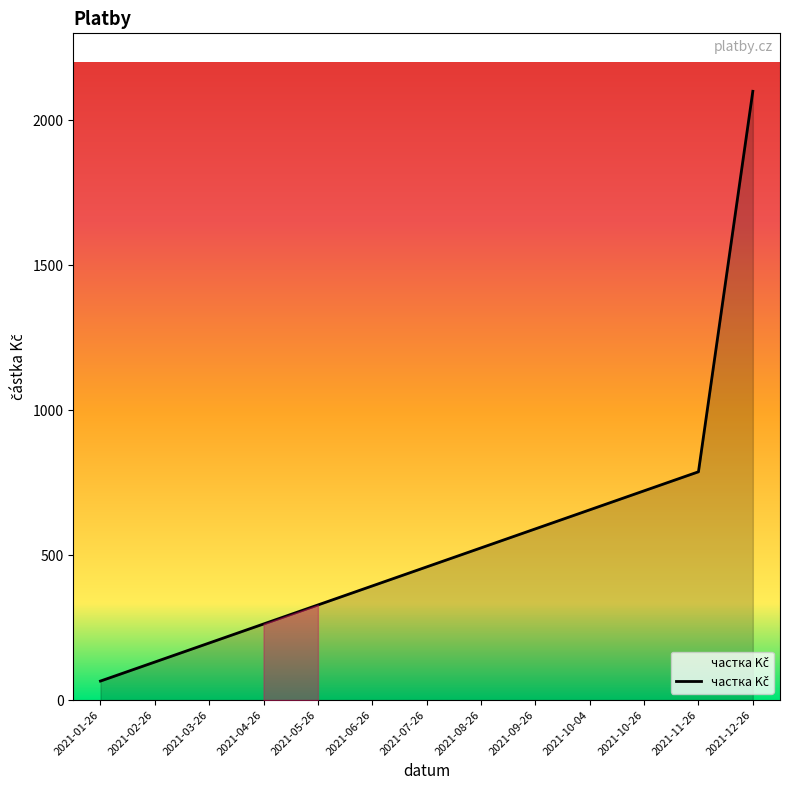

Does the chart display data point markers on the line(s)?

No